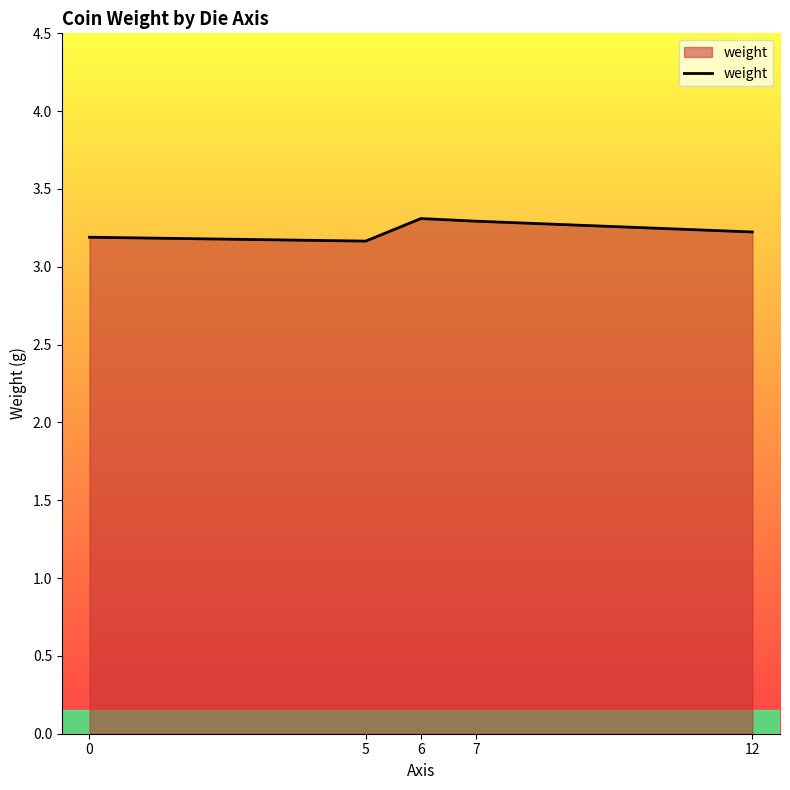

What is the maximum value shown in the chart?

3.3